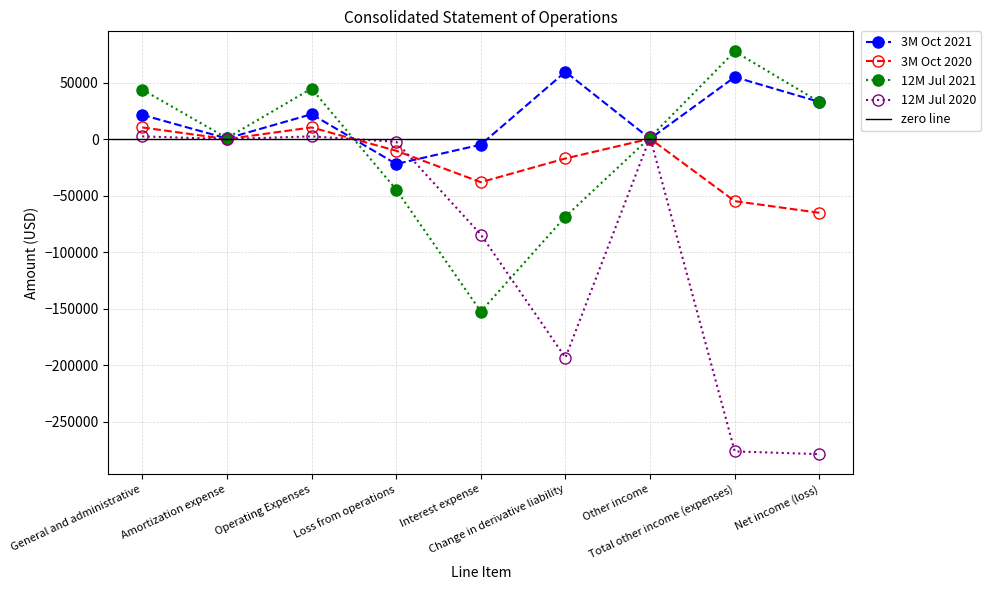

How many lines are shown in the chart?

4